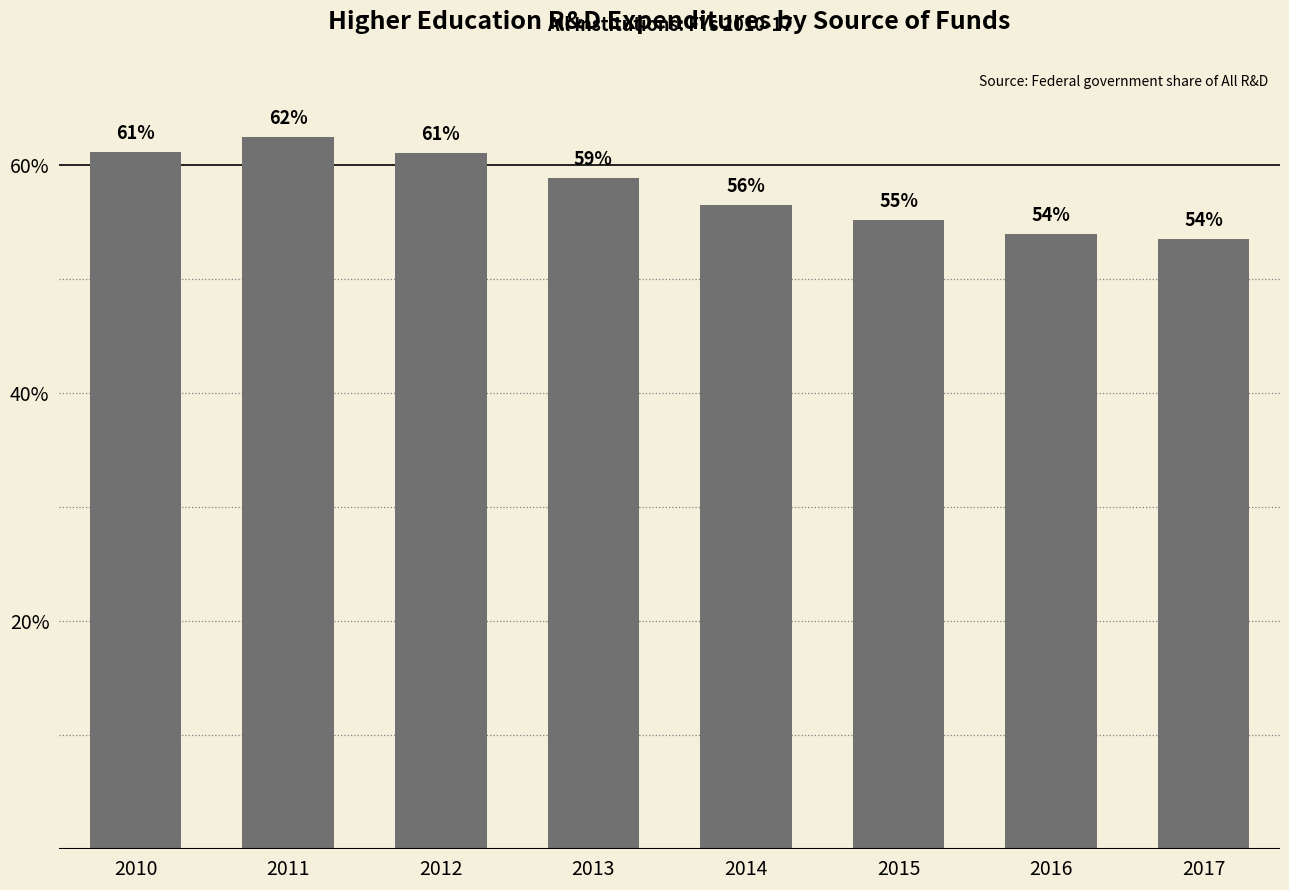

Is it true that the value at 2015 is 79.2?

False